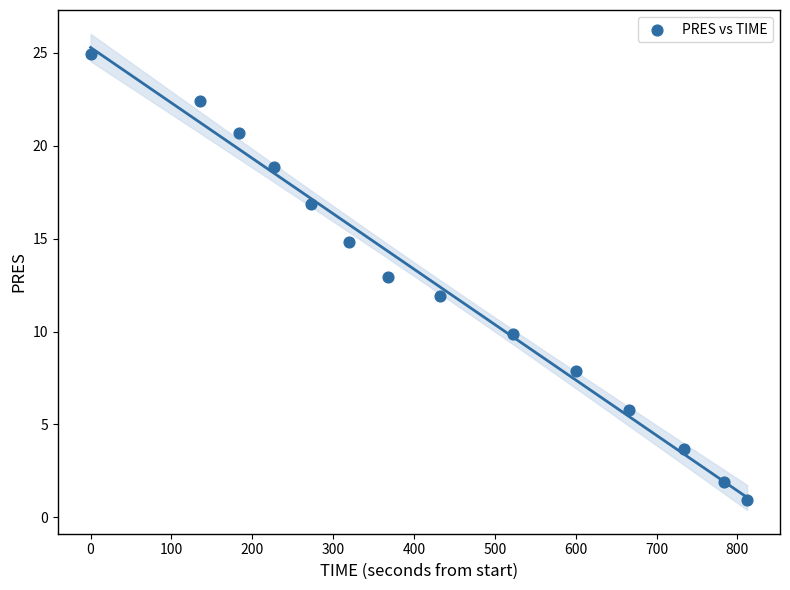

What is the range of X values (max minus min)?

812.0